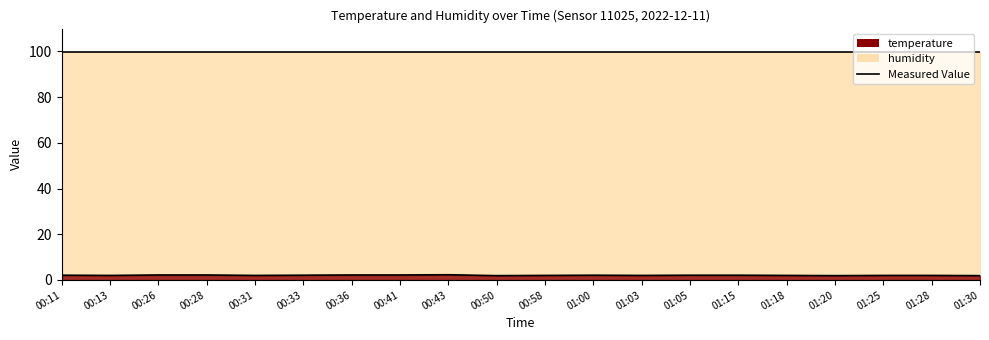

Reading left to right, extract all data points from this chart.

2.1	2.0	2.2	2.2	2.0	2.1	2.2	2.2	2.3	1.9	2.0	2.1	2.0	2.1	2.1	2.0	1.9	2.0	2.0	1.9